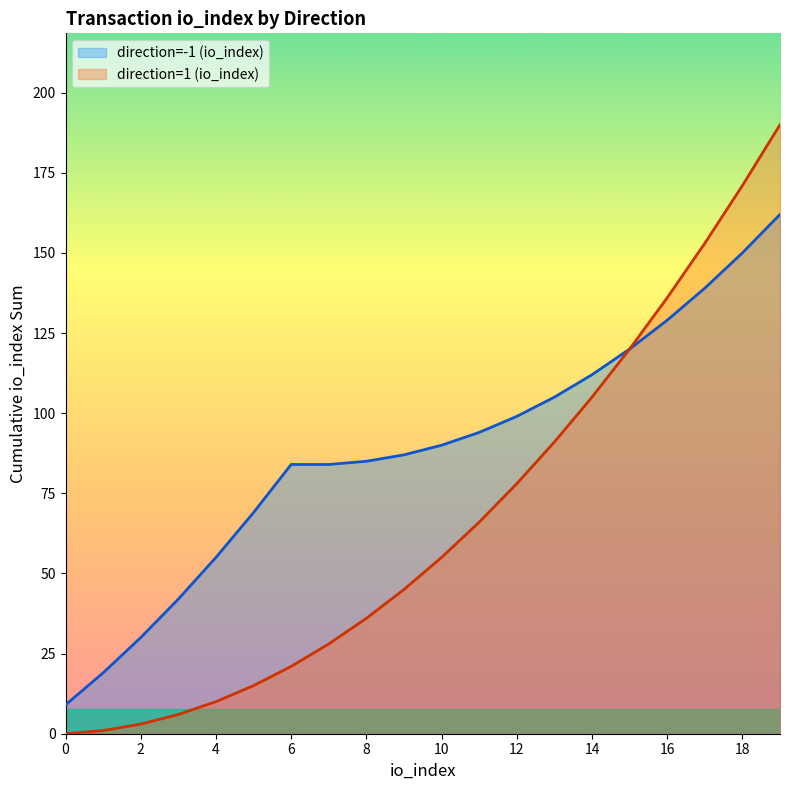

True or false: direction=1 (io_index) line and direction=-1 (io_index) line intersect in this chart.

False